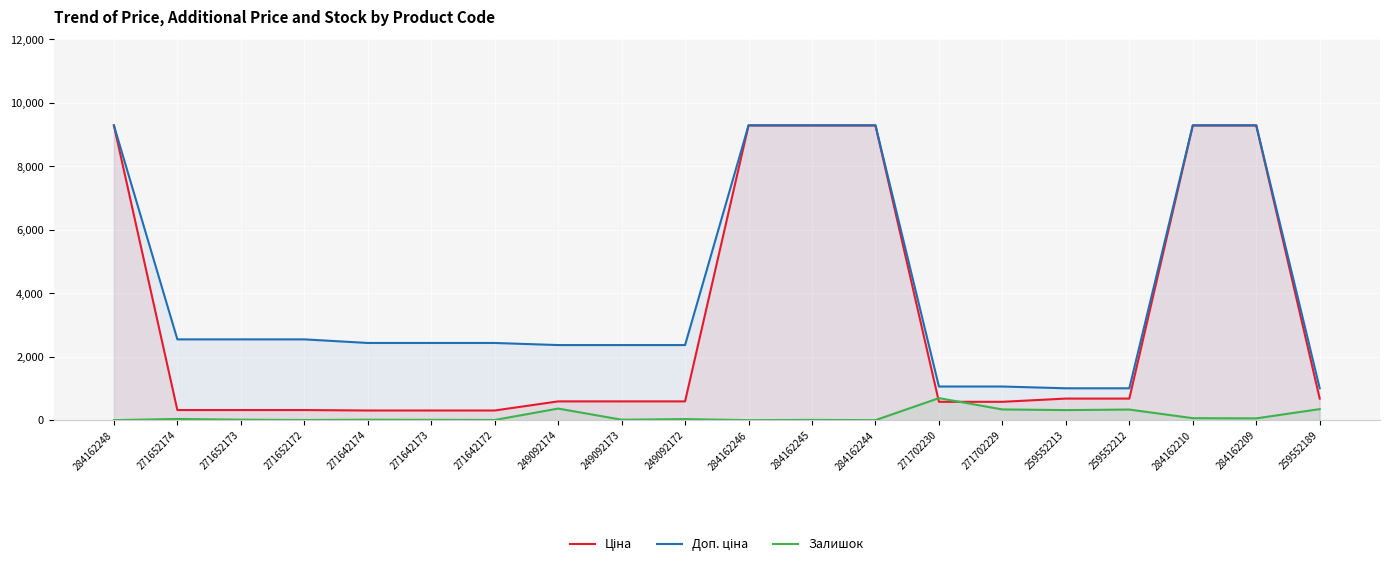

At which label does Ціна reach its peak?

284162248